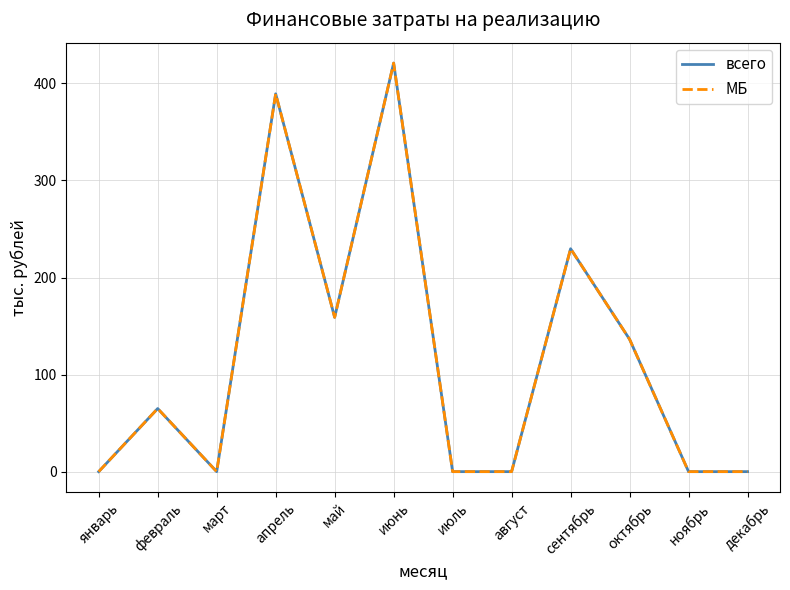

What position from the left is апрель?

4